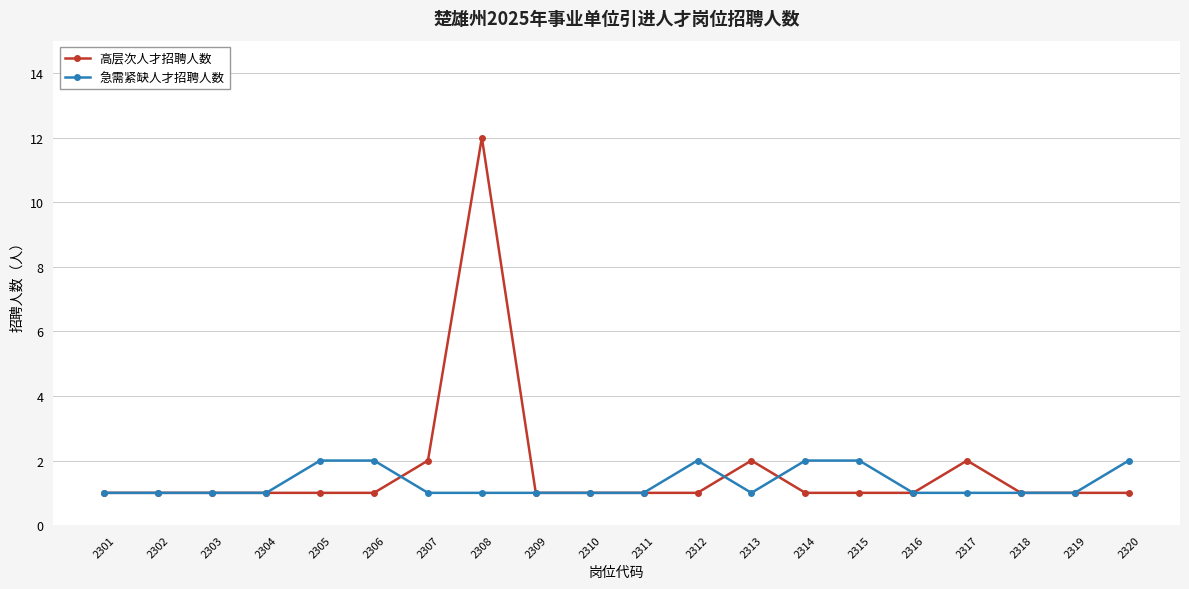

Which series has the largest range (max minus min)?

高层次人才招聘人数